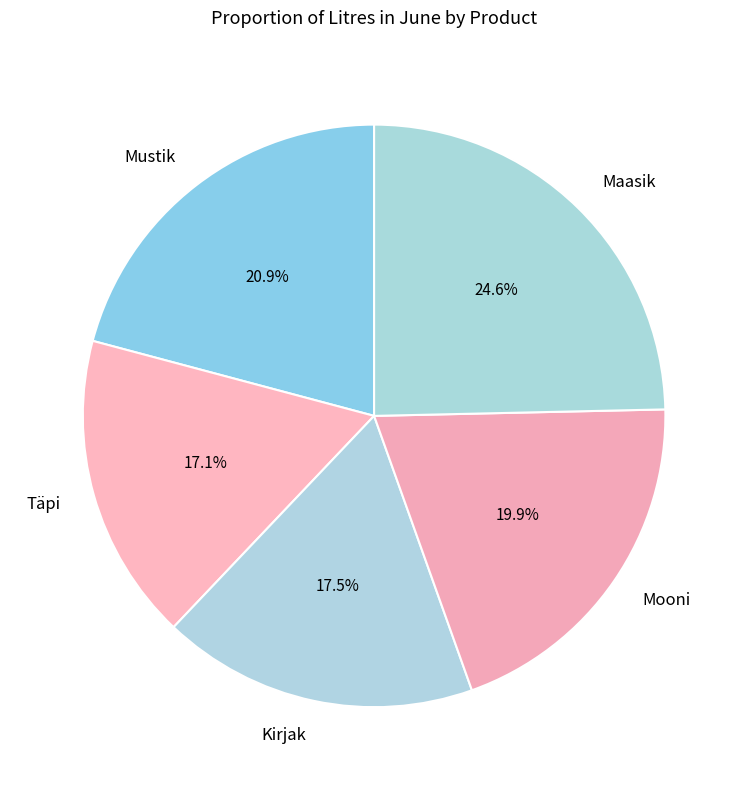

To the nearest percent, what portion does Mooni represent?

20%